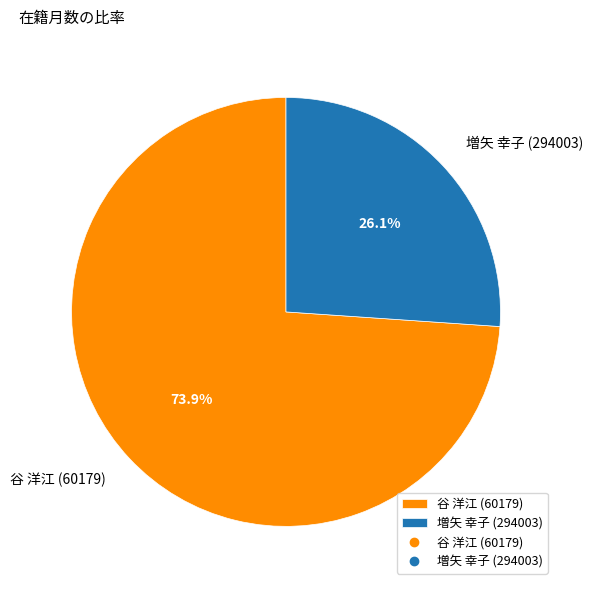

Is 増矢 幸子 (294003) the majority of the pie?

No